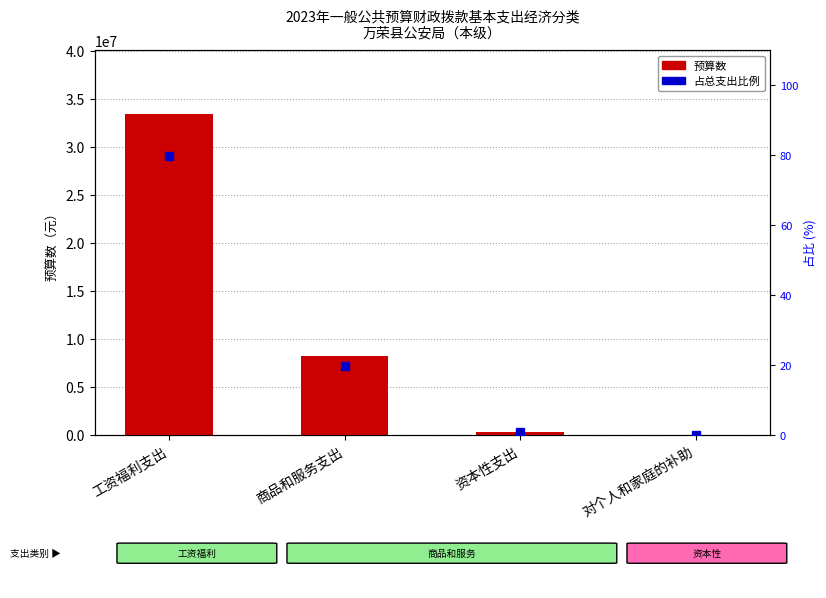

Reading right to left, list all the values displayed in this chart.

对个人和家庭的补助=0	资本性支出=300000	商品和服务支出=8184932	工资福利支出=33380529